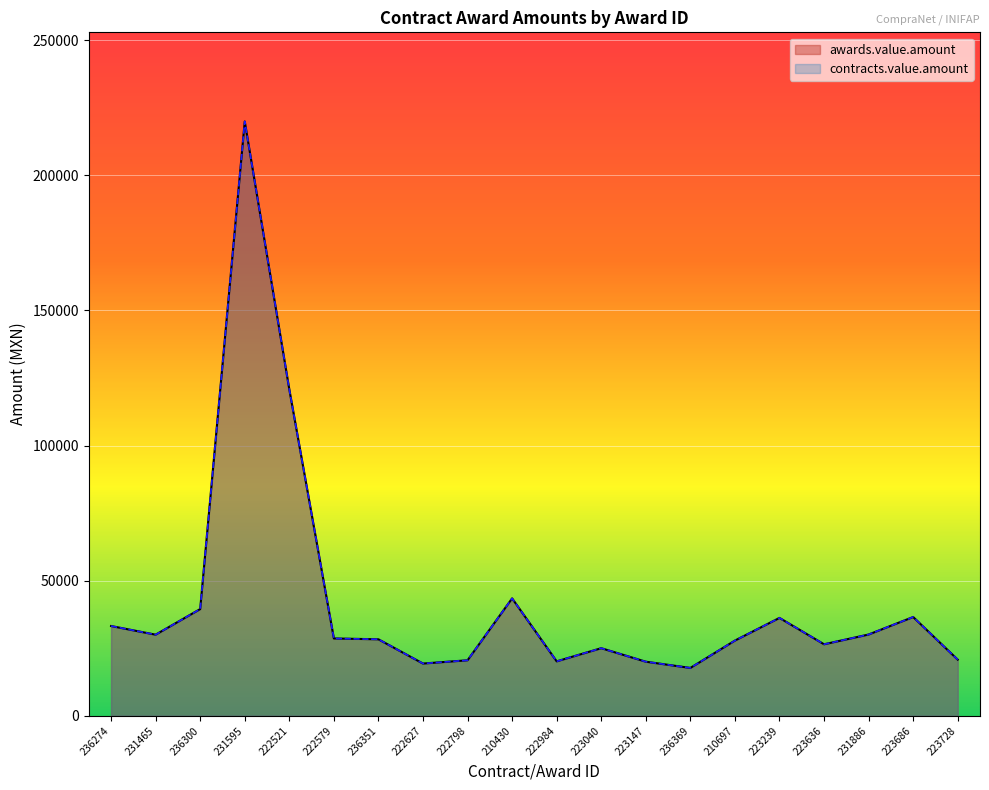

At which label does awards.value.amount reach its peak?

231595